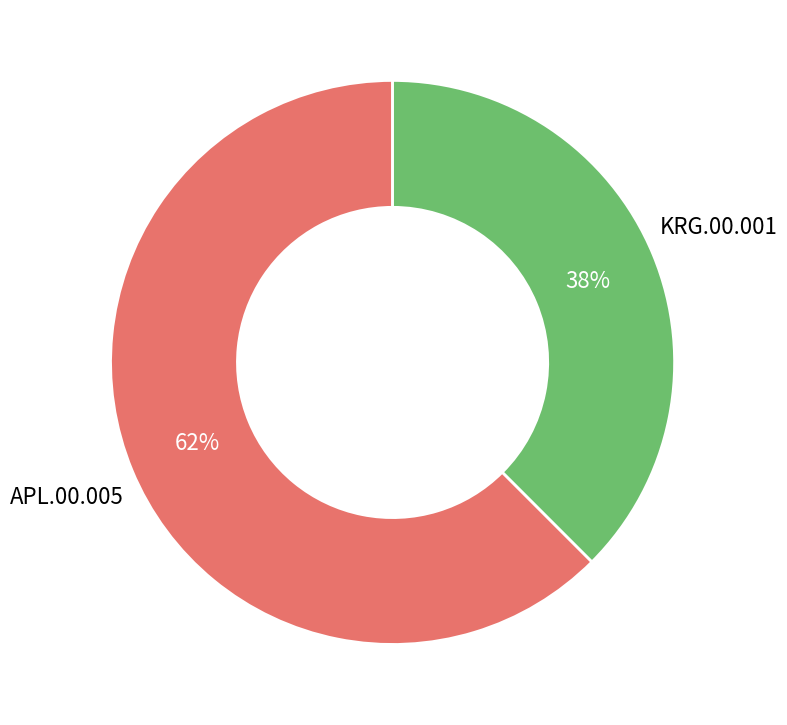

How many slices are in this pie chart?

2